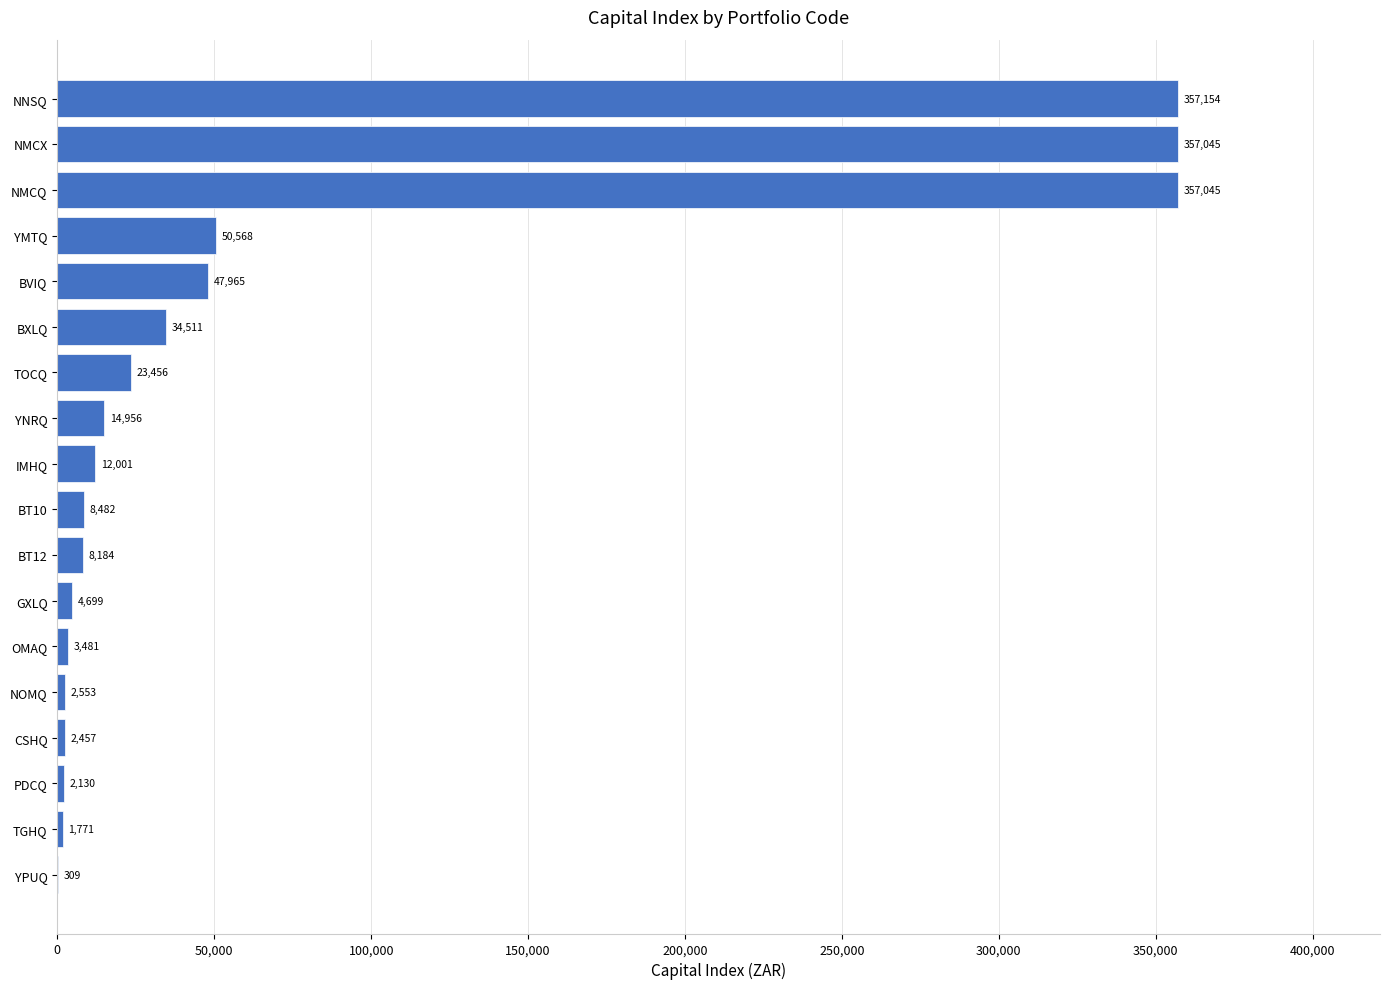

Which category has the highest value across all series?

NNSQ